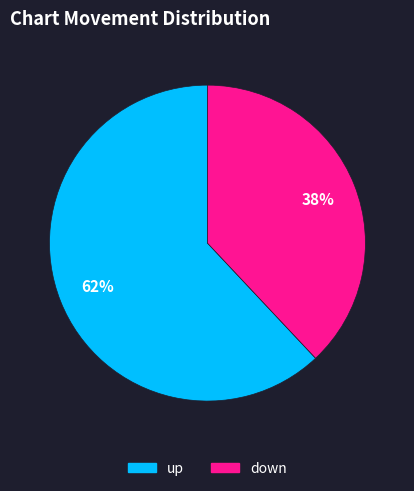

To the nearest percent, what is the difference between the down and up slice percentages?

24%